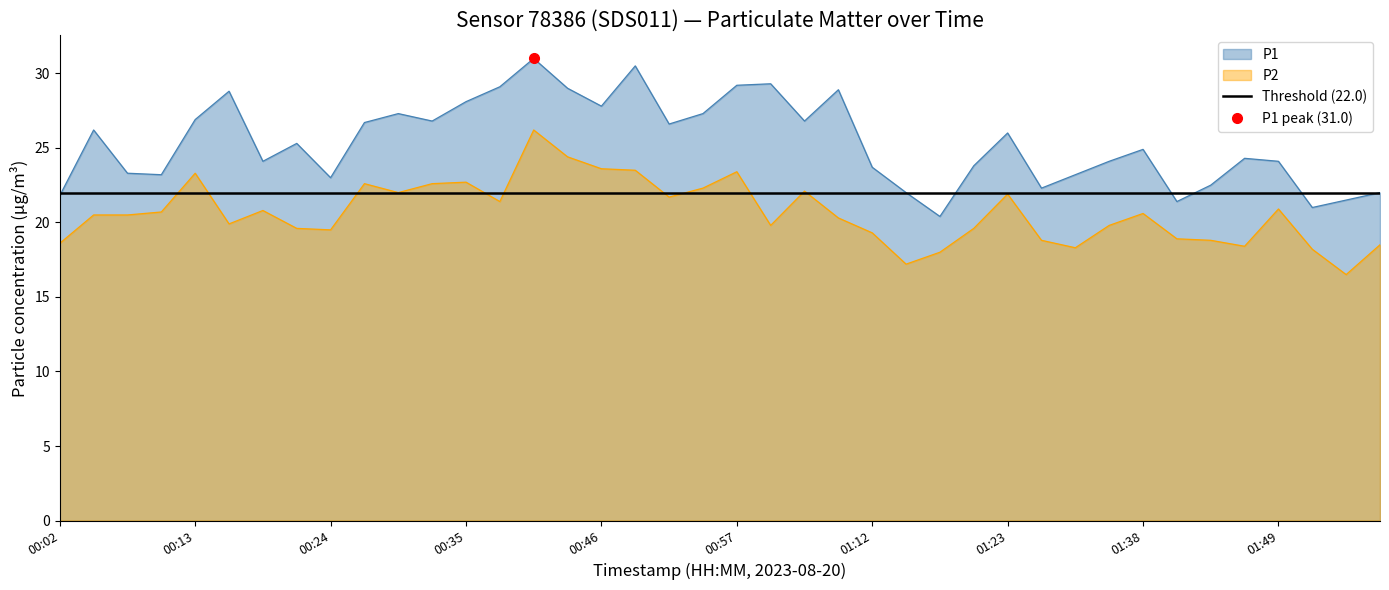

What is the maximum value for P1?

31.0